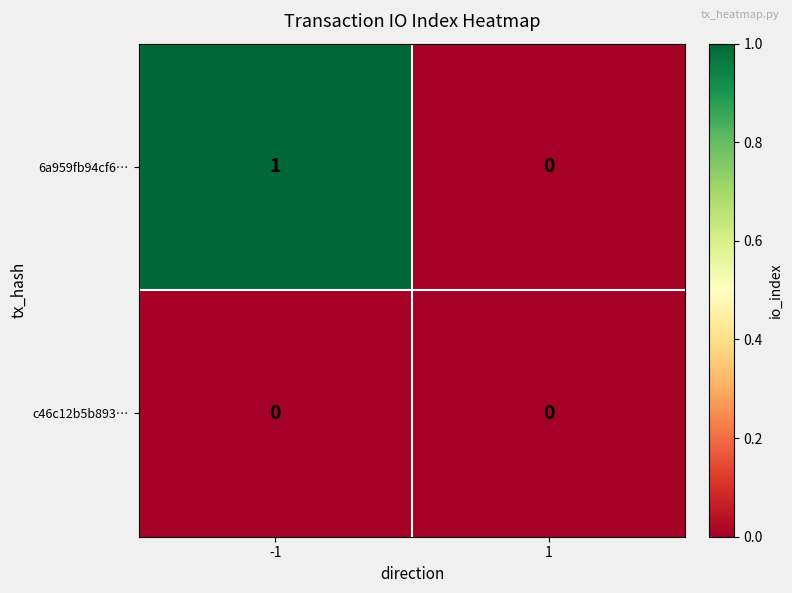

The value of c46c12b5b893… at -1 is 0. True or false?

True